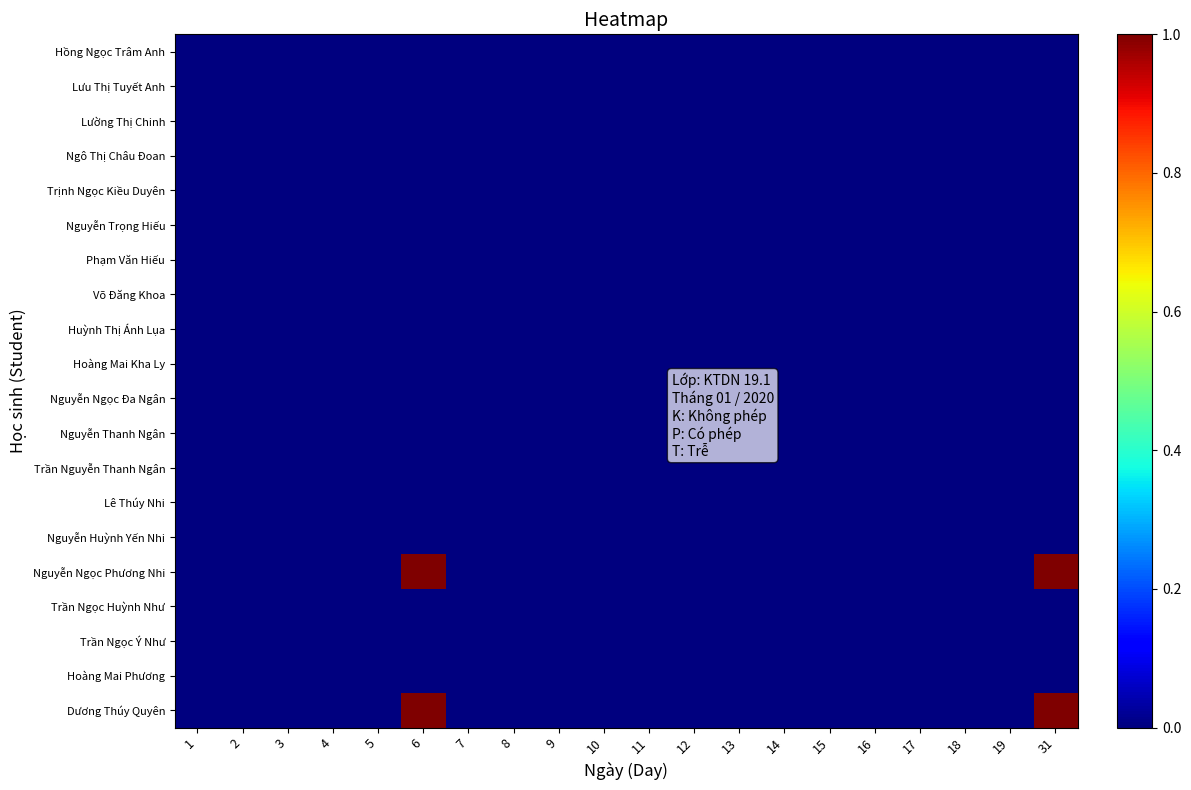

Which has a higher value, 1 or 19?

1